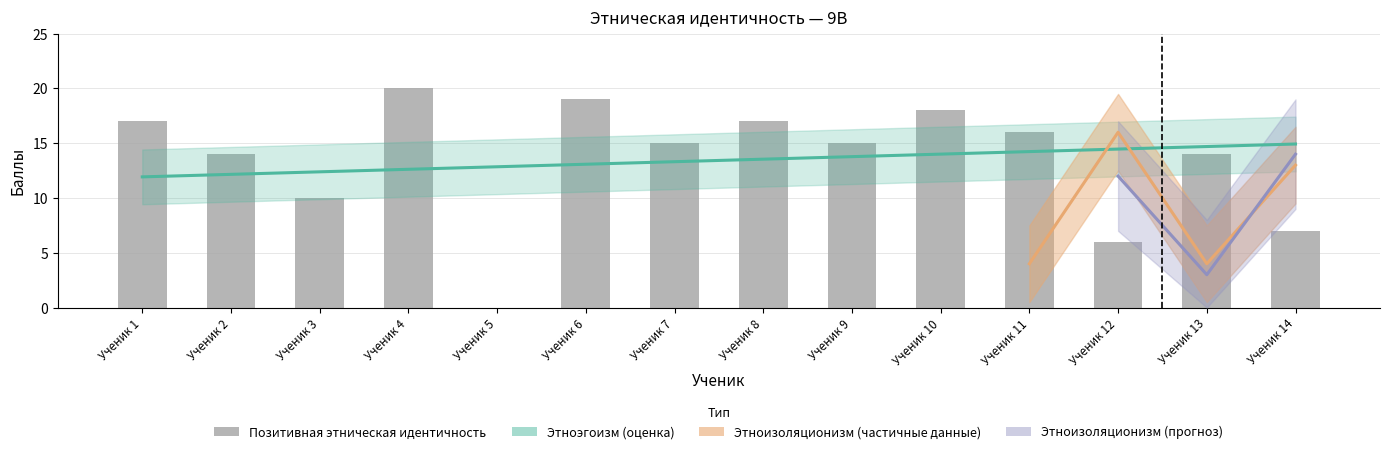

Which series changed the most between Ученик 3 and Ученик 8?

Позитивная этническая идентичность